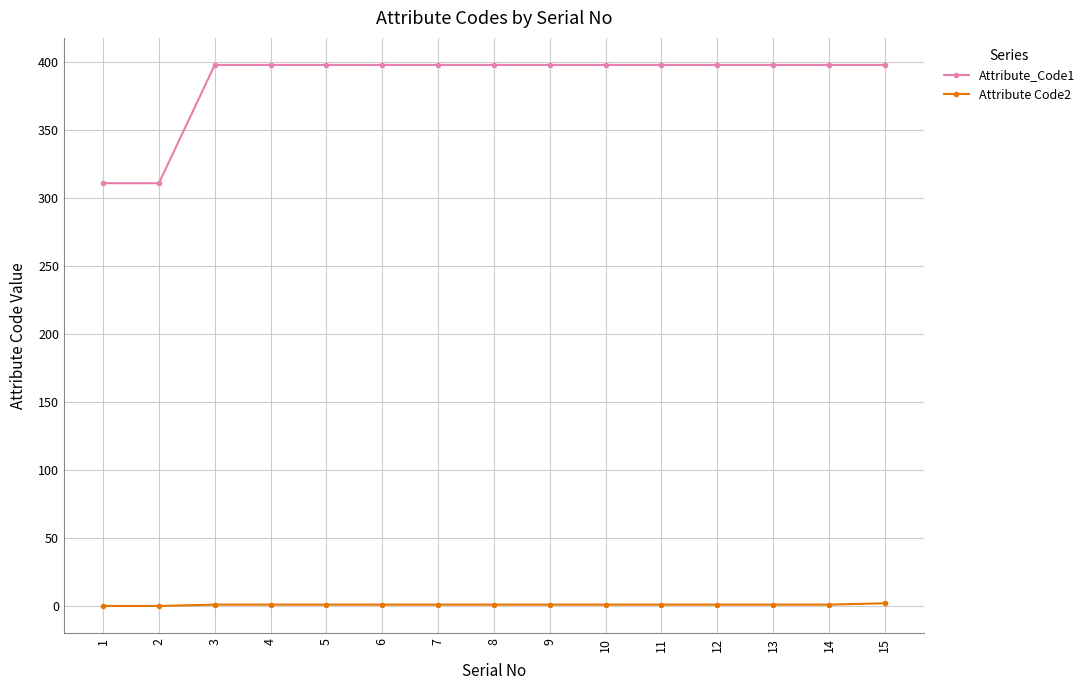

How many lines are shown in the chart?

2